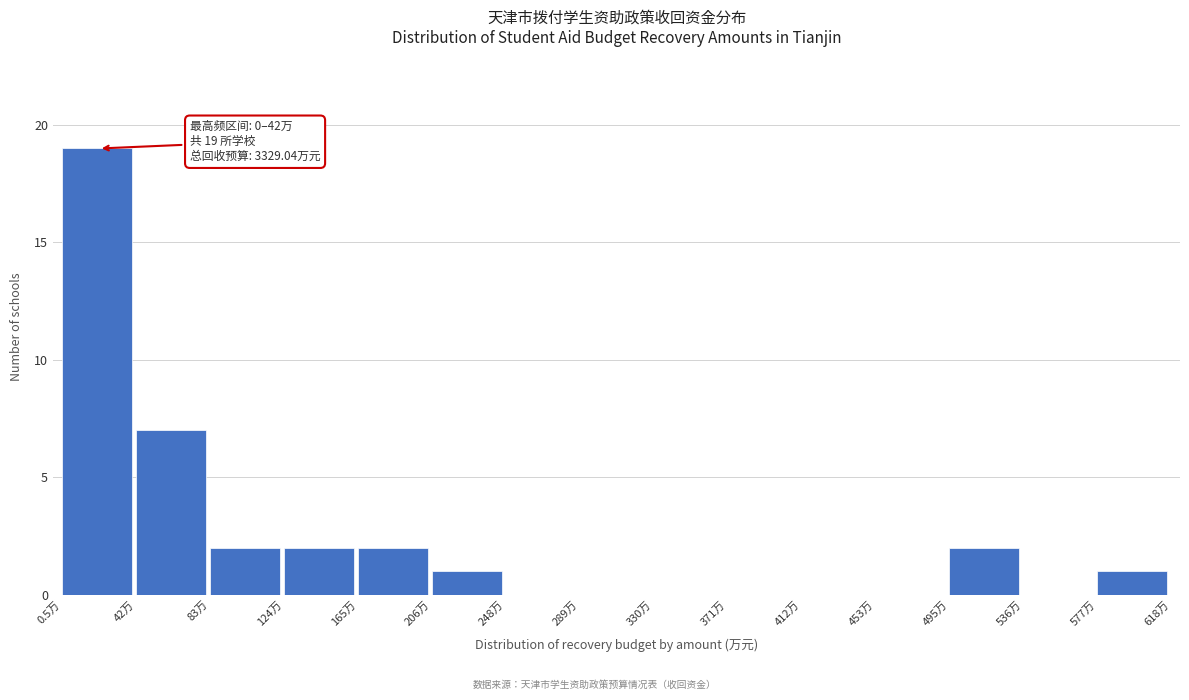

Which range on the x-axis has the tallest bar?

0 to 40